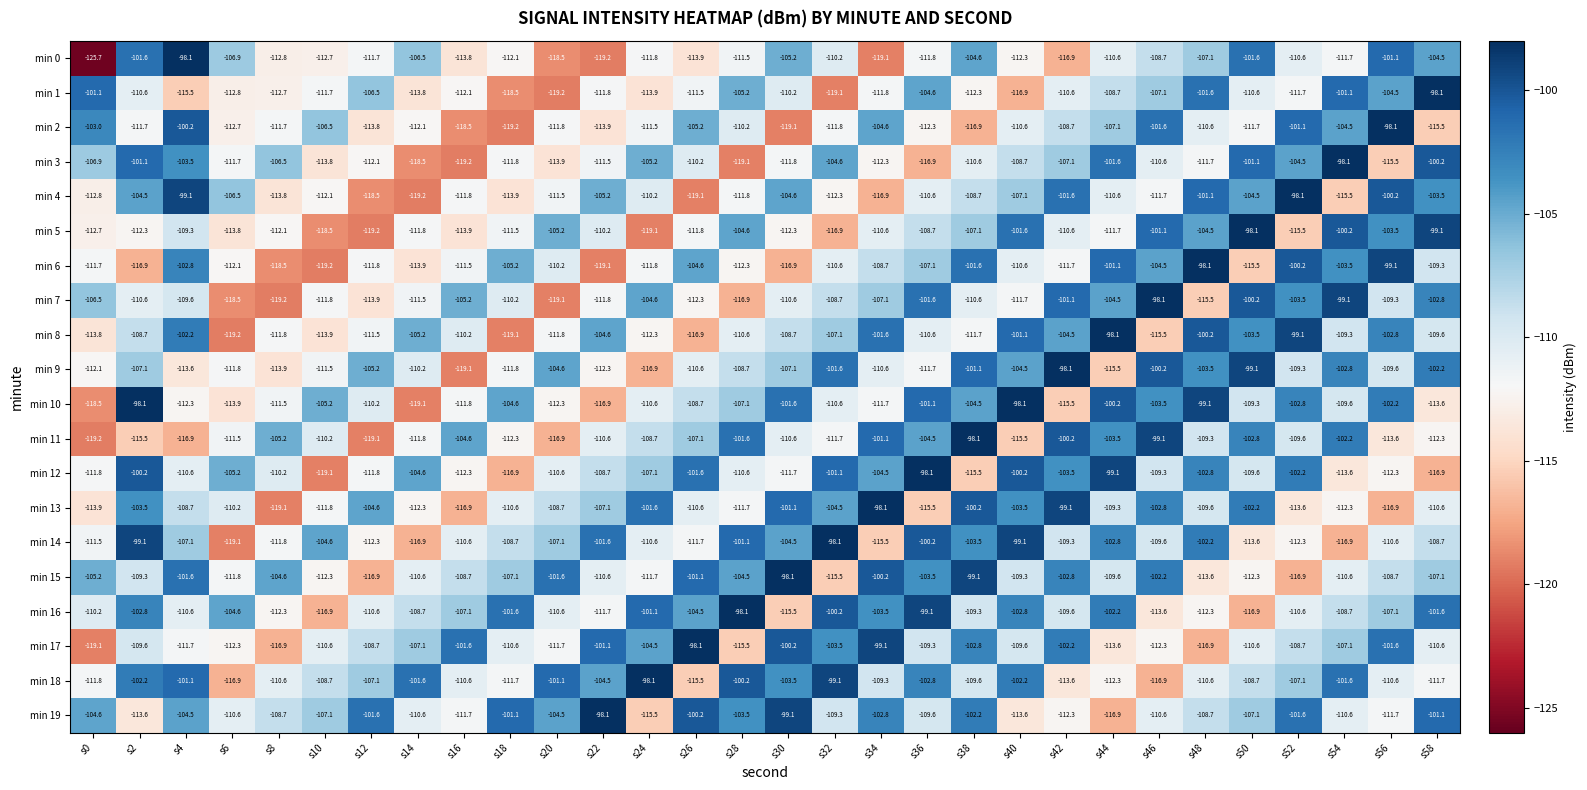

What is the average value of the min 3 series?

-109.3